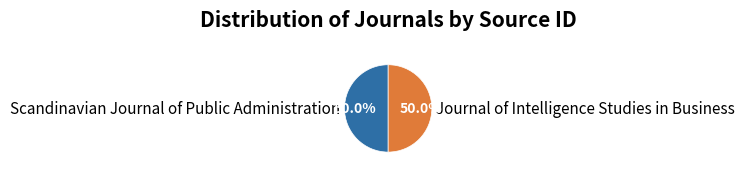

Combined, what portion of the pie is Scandinavian Journal of Public Administration and Journal of Intelligence Studies in Business?

100.0%